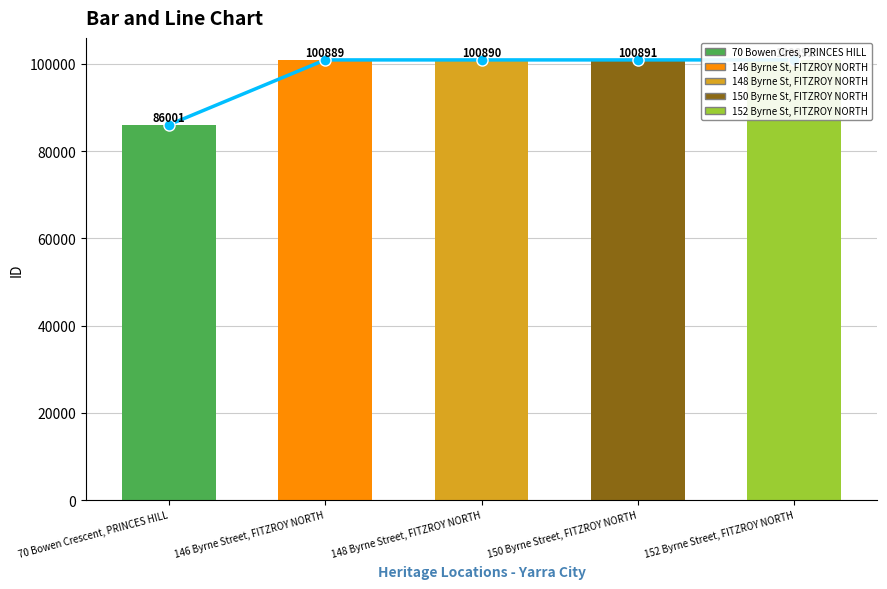

Reading left to right, extract all data points from this chart.

ID Line: 70 Bowen Crescent, PRINCES HILL=86001	146 Byrne Street, FITZROY NORTH=100889	148 Byrne Street, FITZROY NORTH=100890	150 Byrne Street, FITZROY NORTH=100891	152 Byrne Street, FITZROY NORTH=100892
ID: 70 Bowen Crescent, PRINCES HILL=86001	146 Byrne Street, FITZROY NORTH=100889	148 Byrne Street, FITZROY NORTH=100890	150 Byrne Street, FITZROY NORTH=100891	152 Byrne Street, FITZROY NORTH=100892